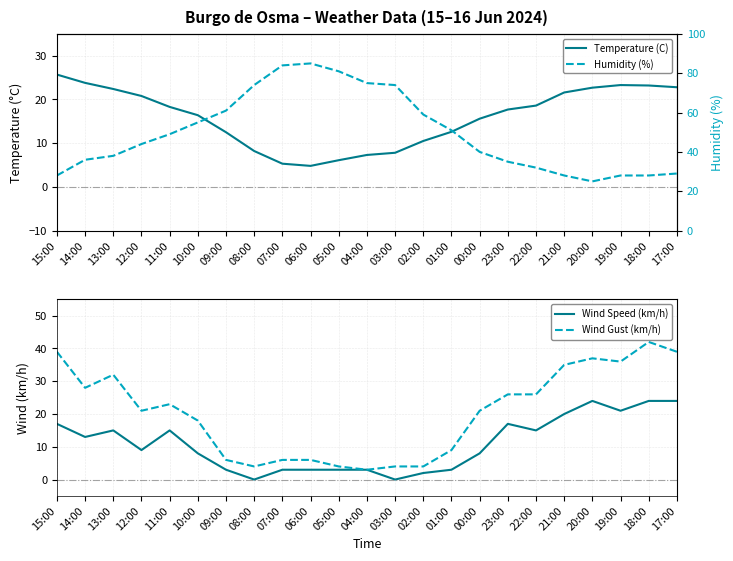

How many lines are shown in the chart?

4